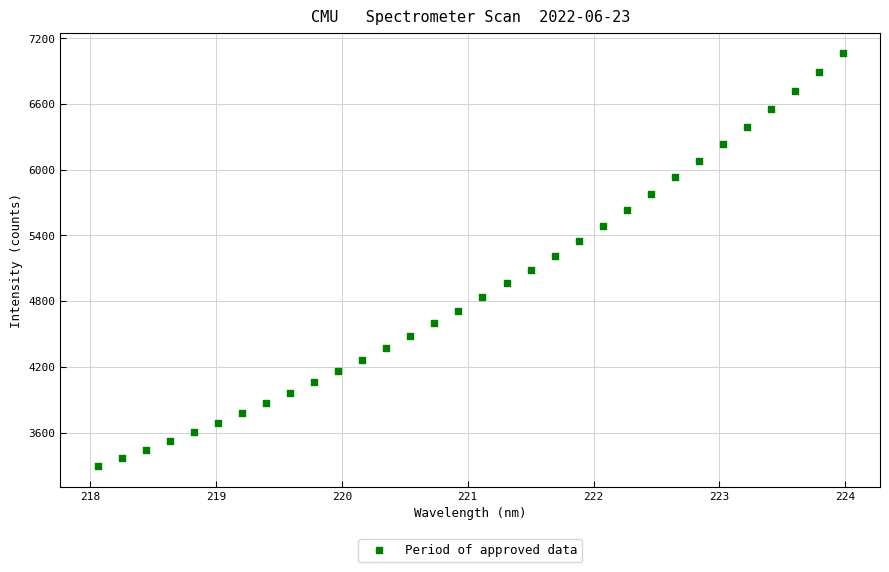

What is the range of X values (max minus min)?

5.9